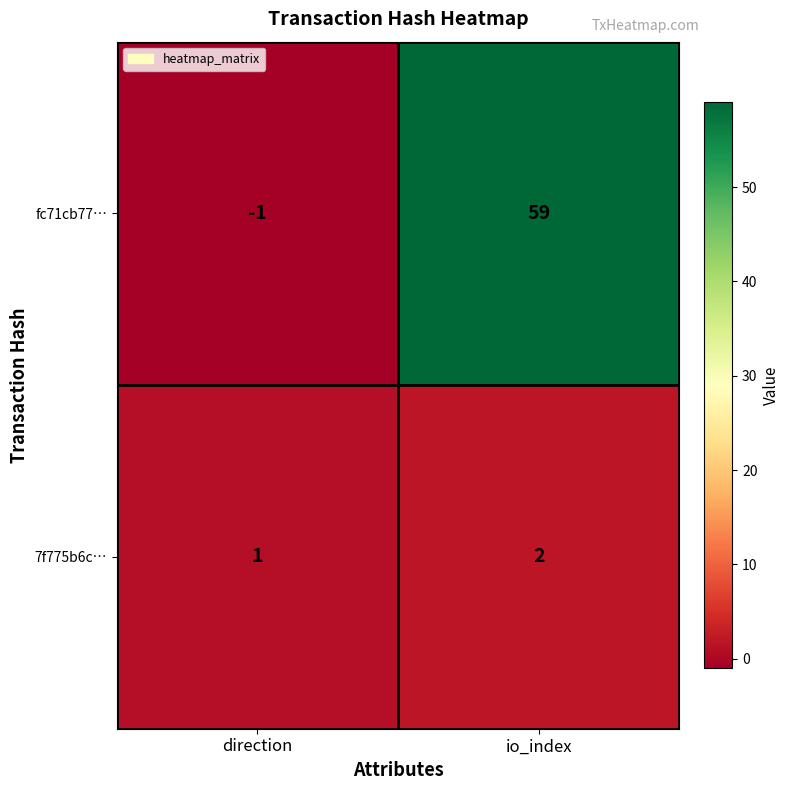

What is the difference between the highest and lowest values at io_index?

57